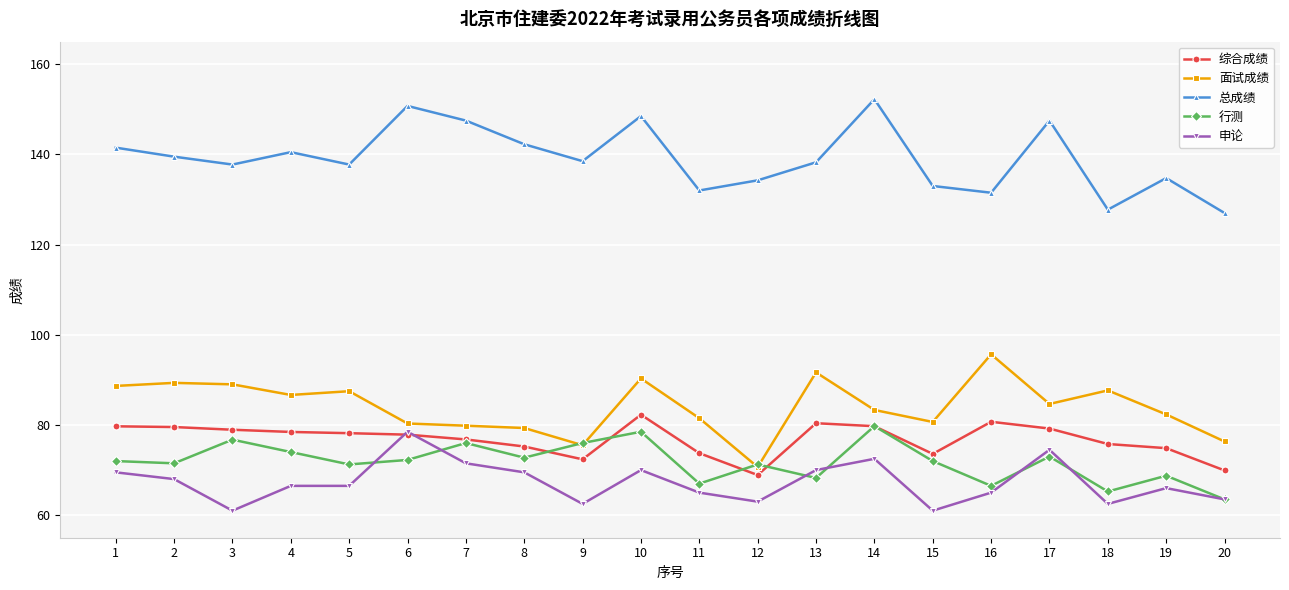

How many data points does each series have?

20